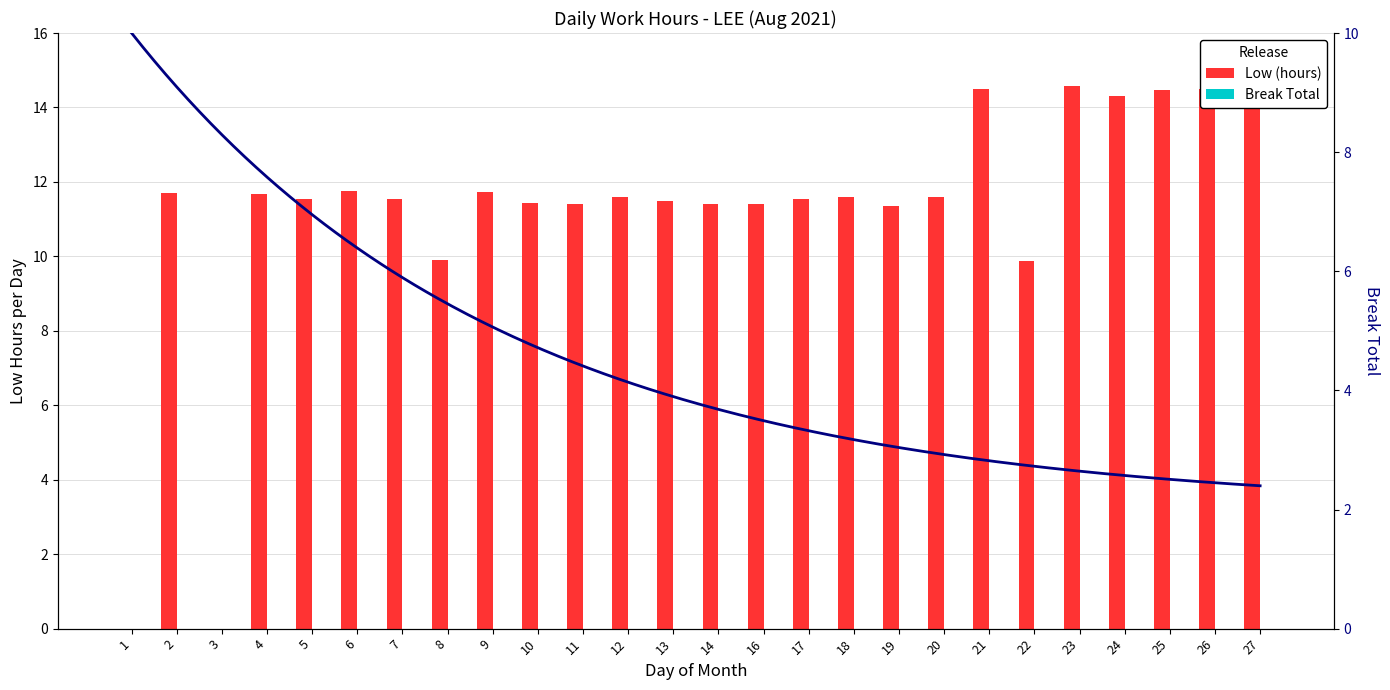

What is the sum of all values?

291.2